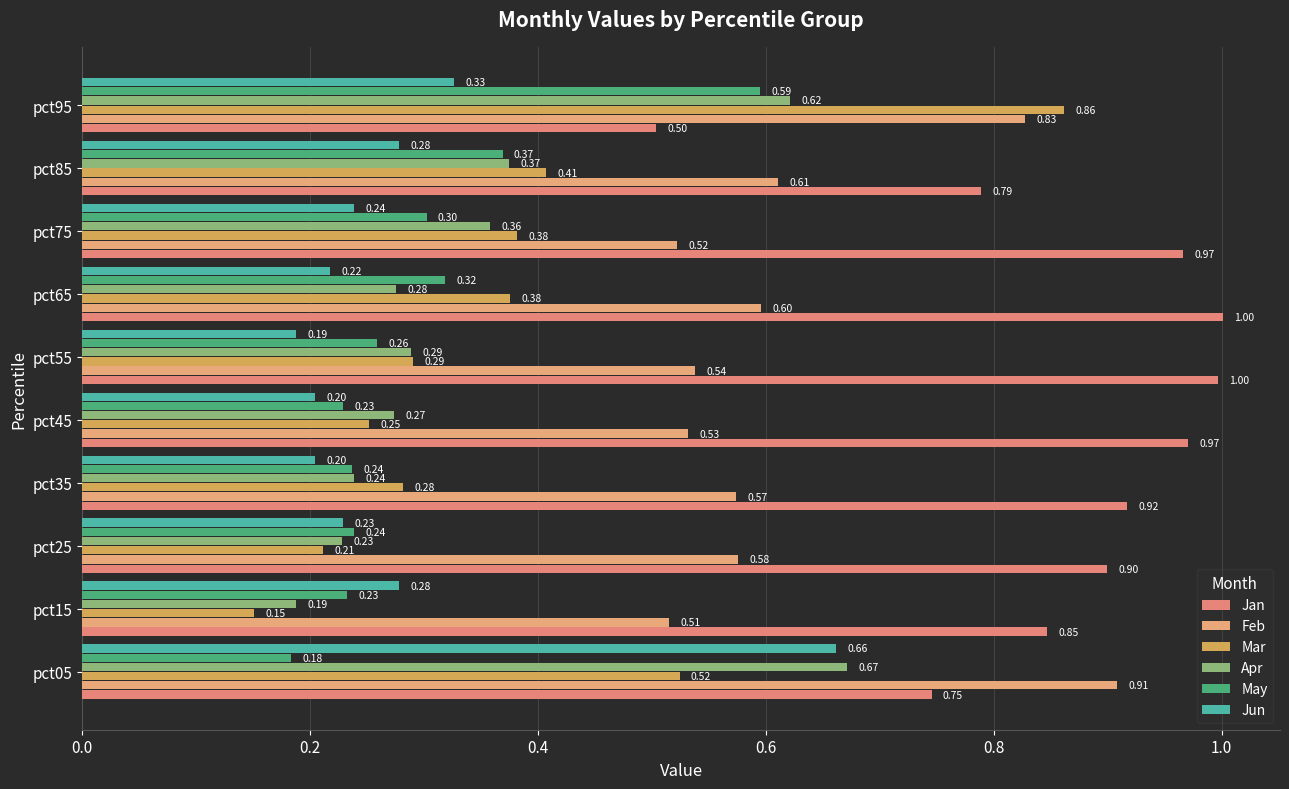

What is the greatest value displayed?

1.0